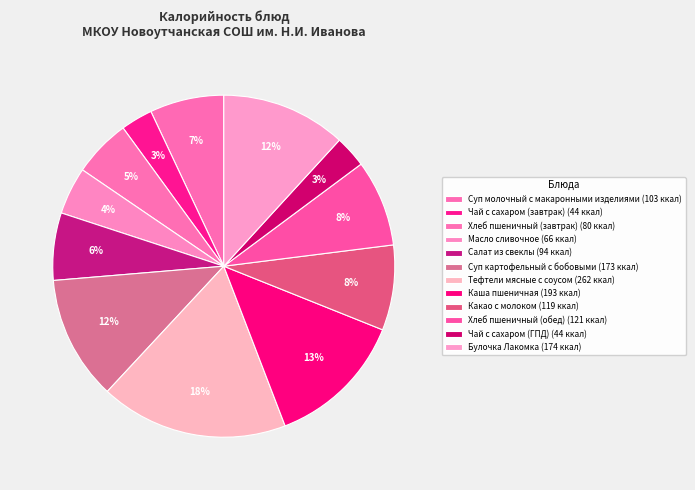

How many slices are in this pie chart?

12